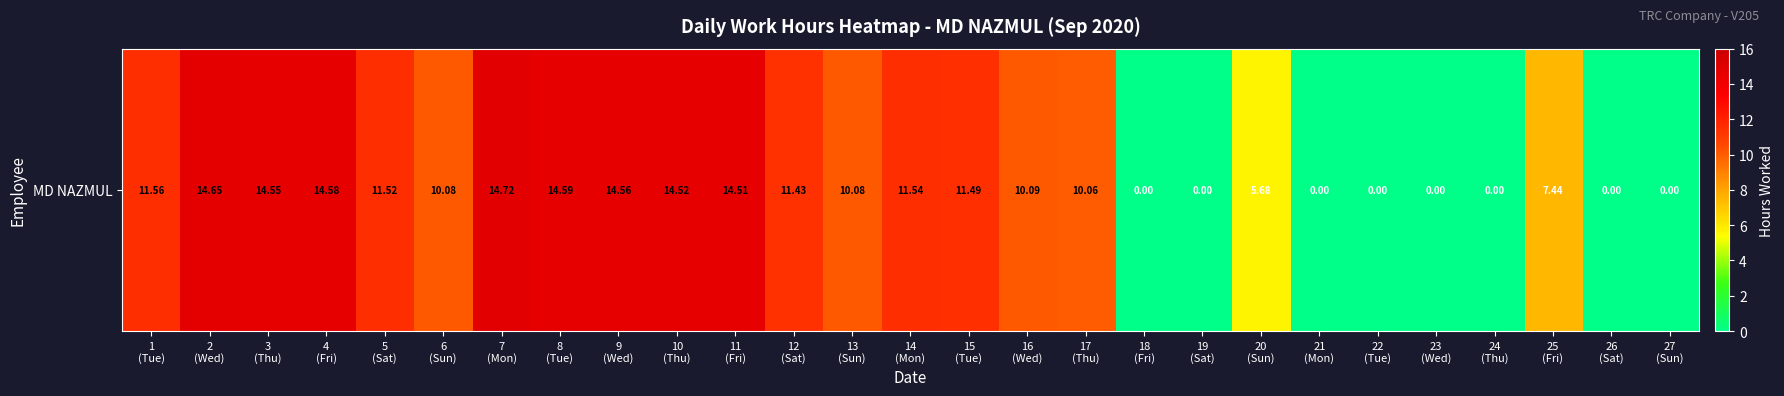

Reading right to left, extract all data points from this chart.

0.0	0.0	7.4	0.0	0.0	0.0	0.0	5.7	0.0	0.0	10.1	10.1	11.5	11.5	10.1	11.4	14.5	14.5	14.6	14.6	14.7	10.1	11.5	14.6	14.6	14.7	11.6